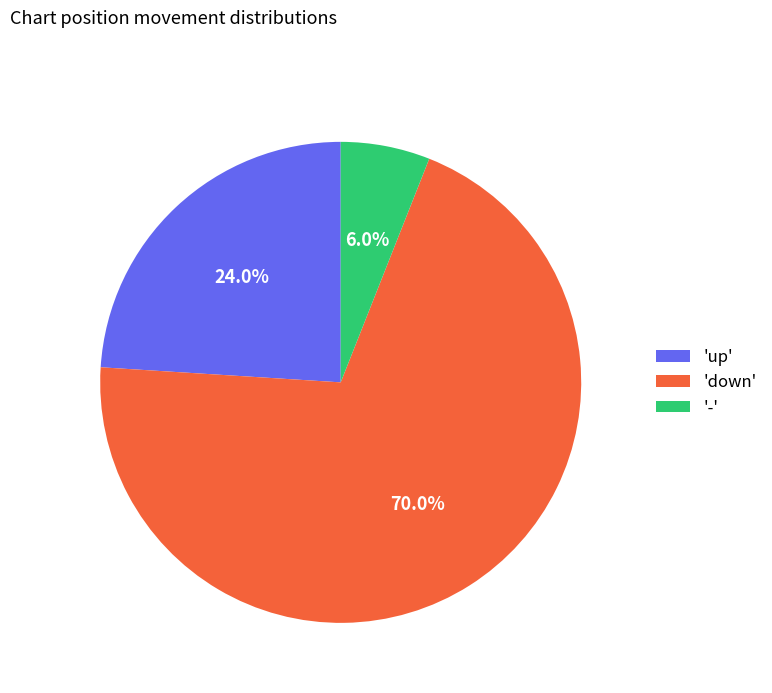

Is there a majority slice in this chart?

Yes